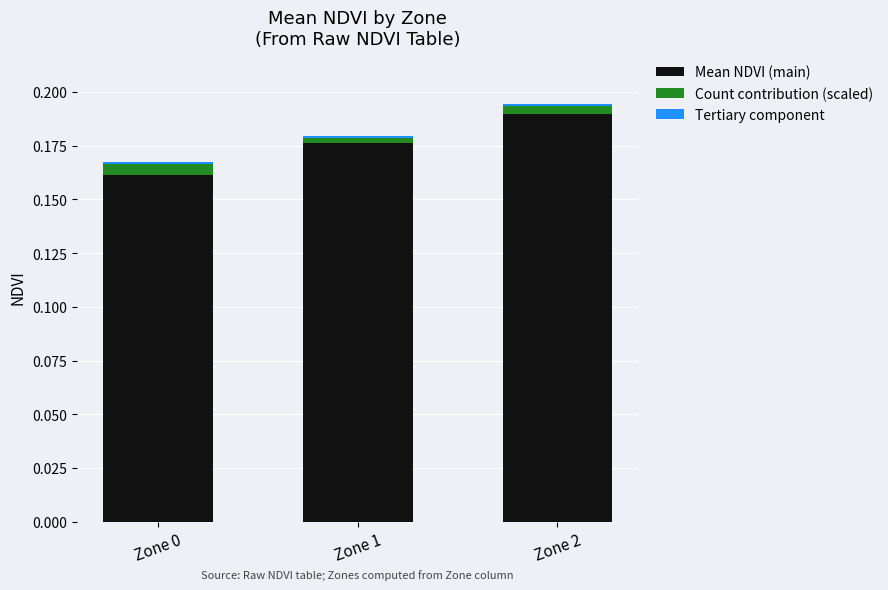

True or false: Mean NDVI (main) has a value of 0.1 at Zone 2.

False